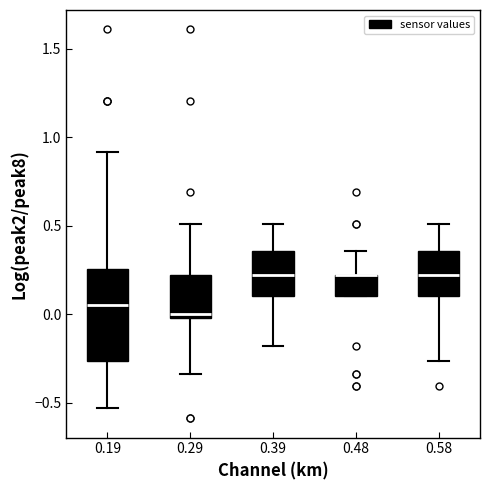

Where does the lower whisker of the box at x = 0.29 end on the y-axis? The values are not printed on the chart, so give them approximately, as read against the axis.

-0.35